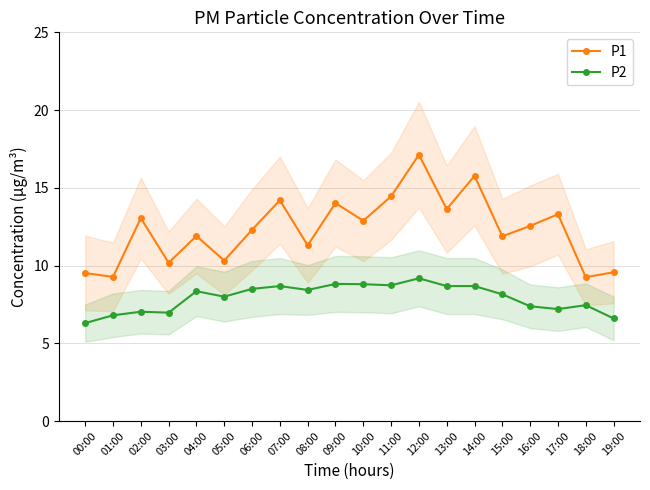

How many data points in P1 are above 12?

11